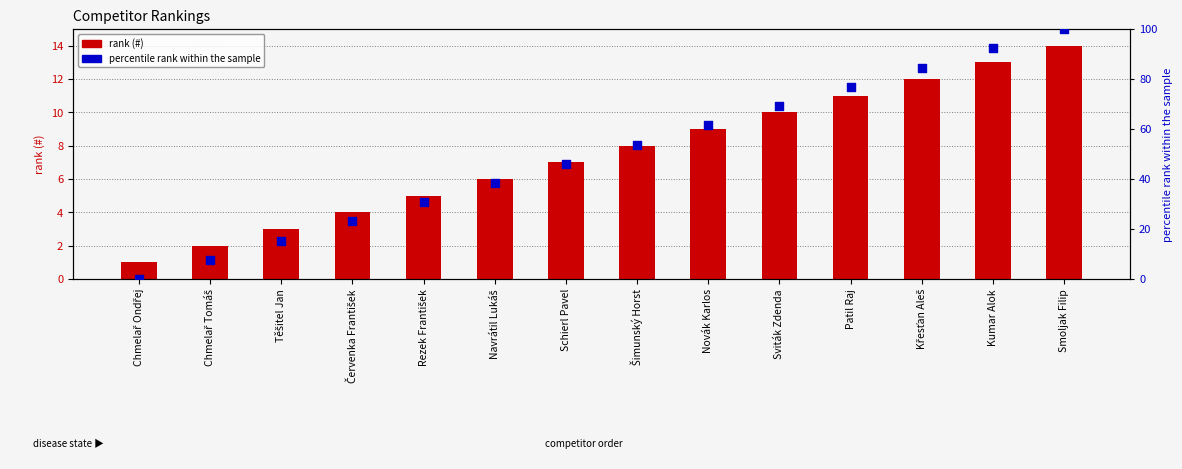

Which series has the largest Y range (max minus min)?

percentile rank